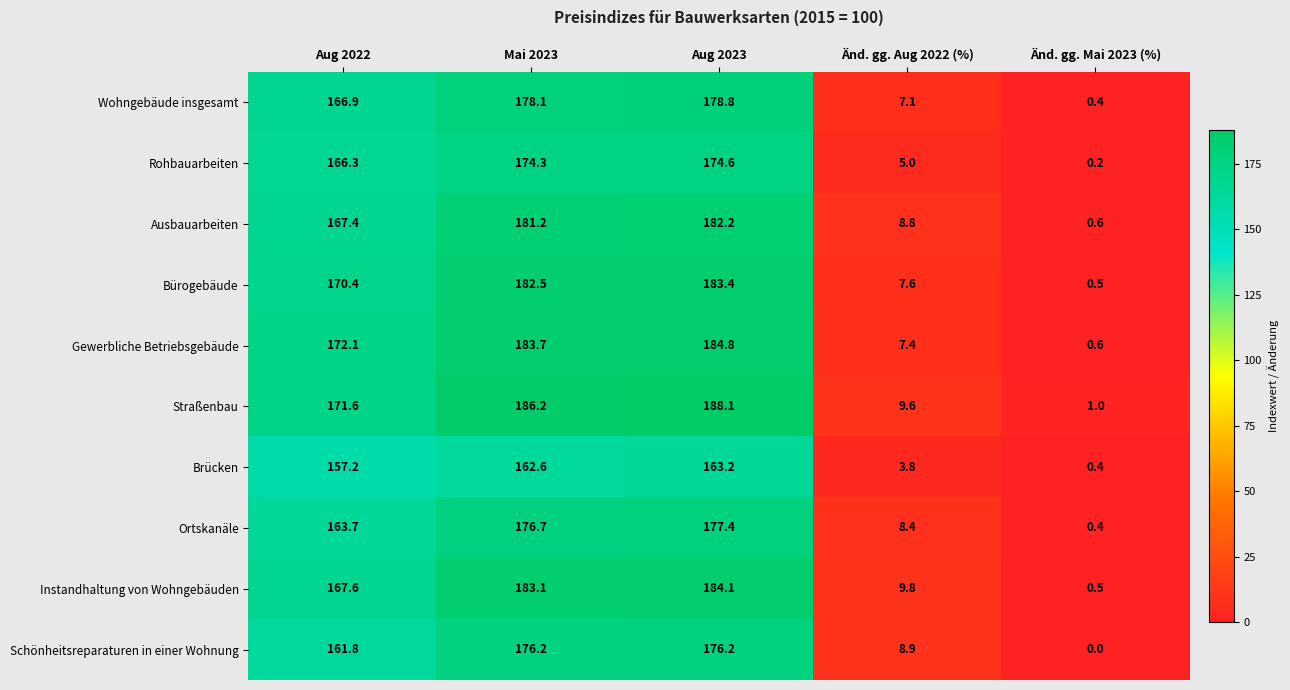

At how many categories does at least one series exceed 85?

3